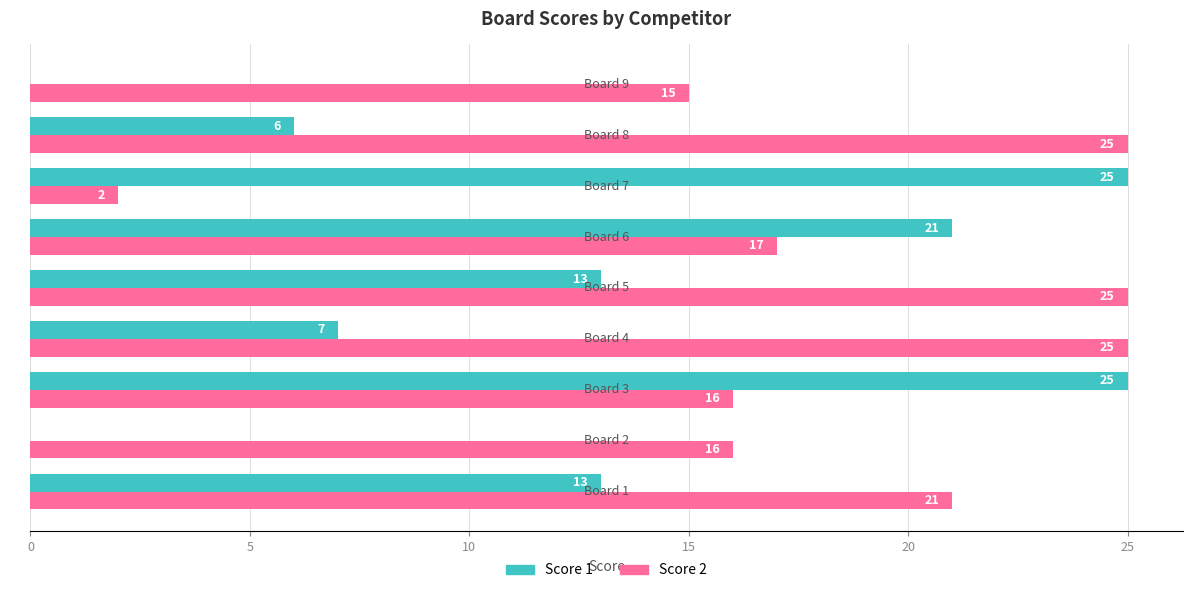

Which series has the largest total across all categories?

Score 2